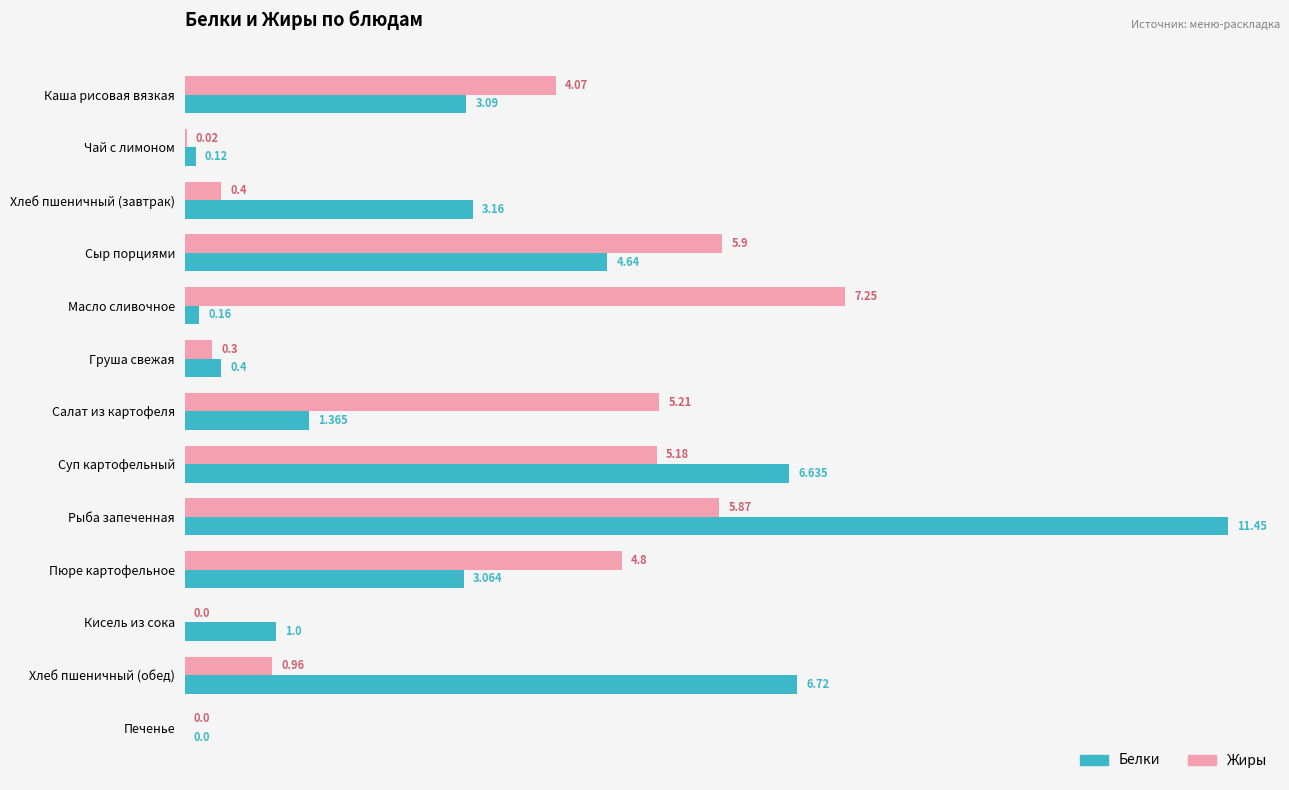

Where is Жиры nearest to the value 3?

Каша рисовая вязкая